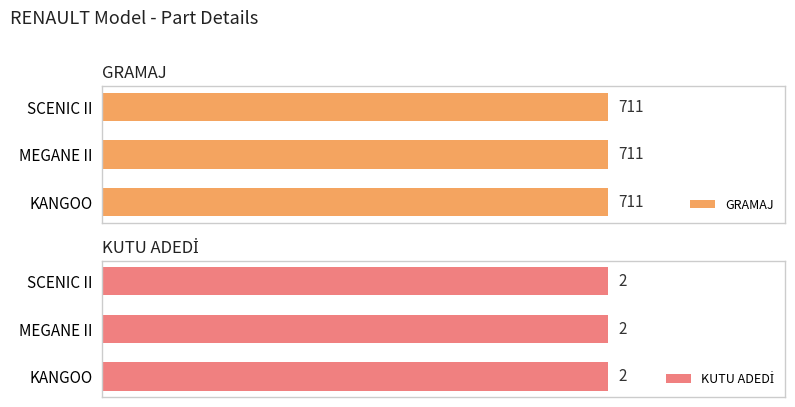

What is the sum of the GRAMAJ values at KANGOO and SCENIC II?

1422